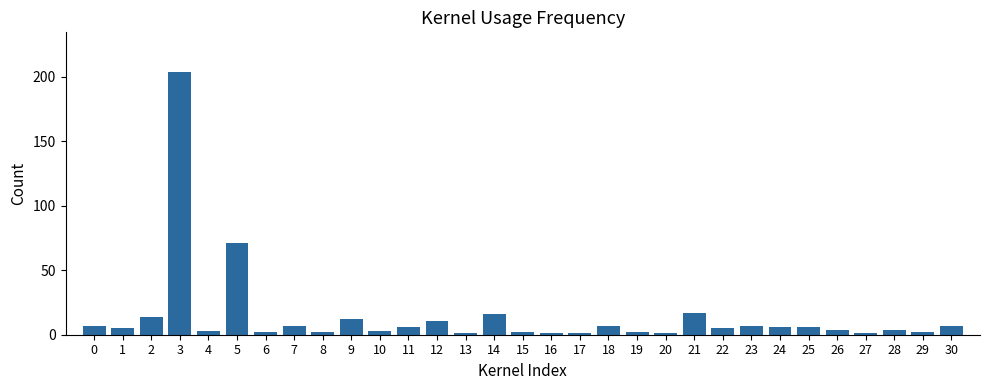

What is the sum of all values?

437